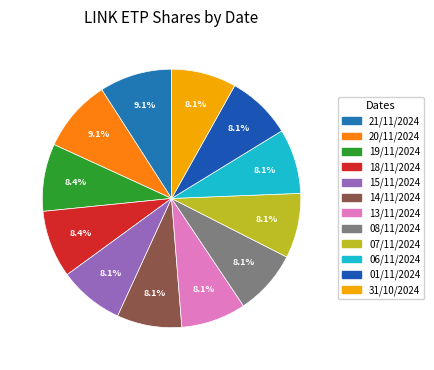

Count the number of slices in the pie.

12